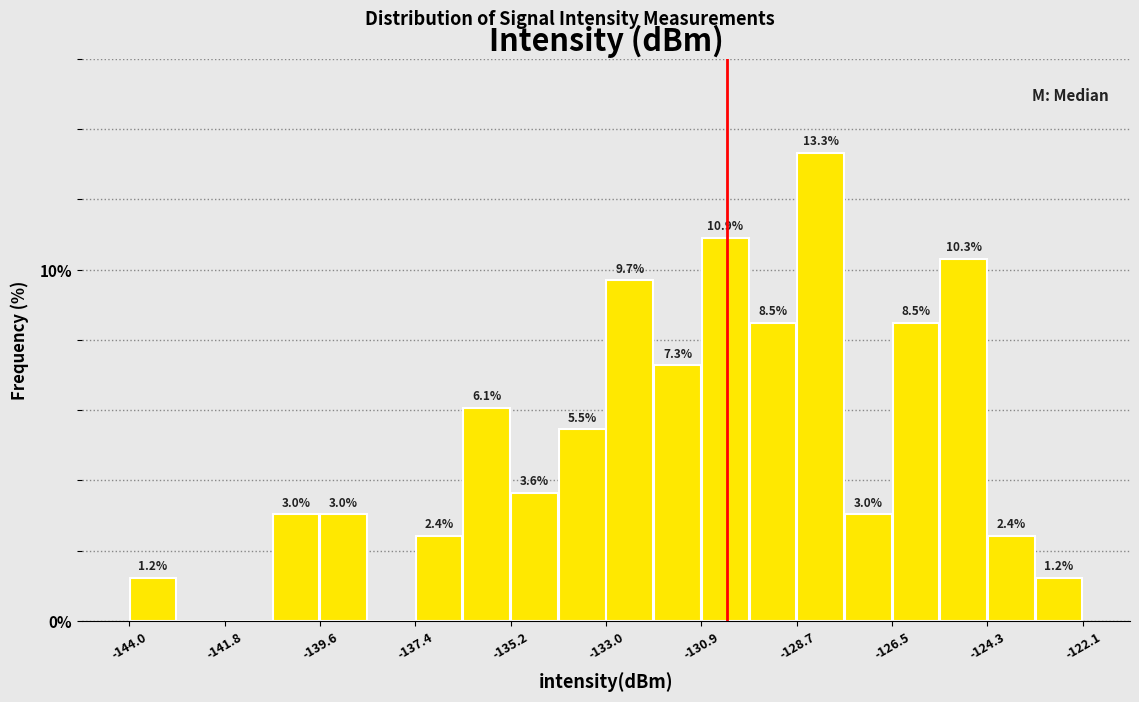

Around what value on the x-axis is the tallest bar? Give the approximate position of its centre, as read against the axis.

-128.0